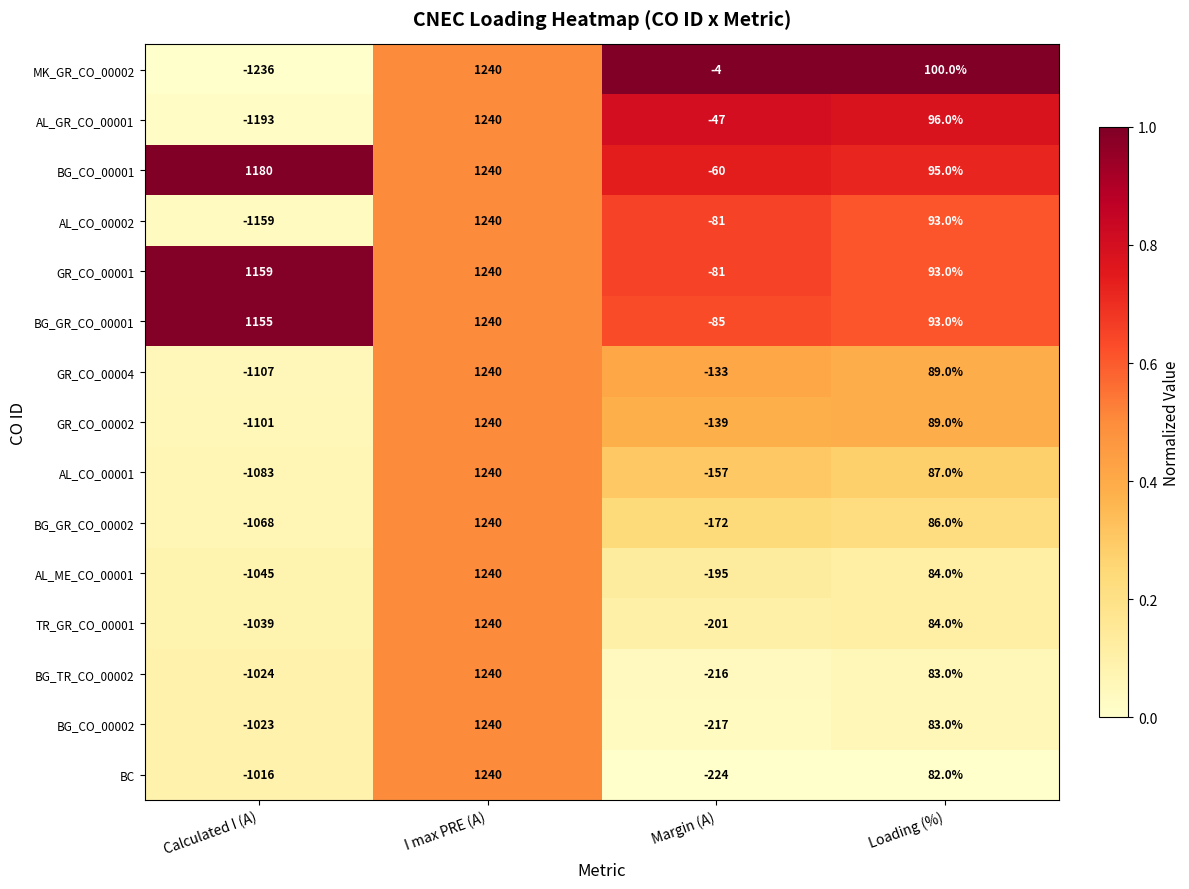

What is the approximate value of GR_CO_00002 at Loading (%)?

89